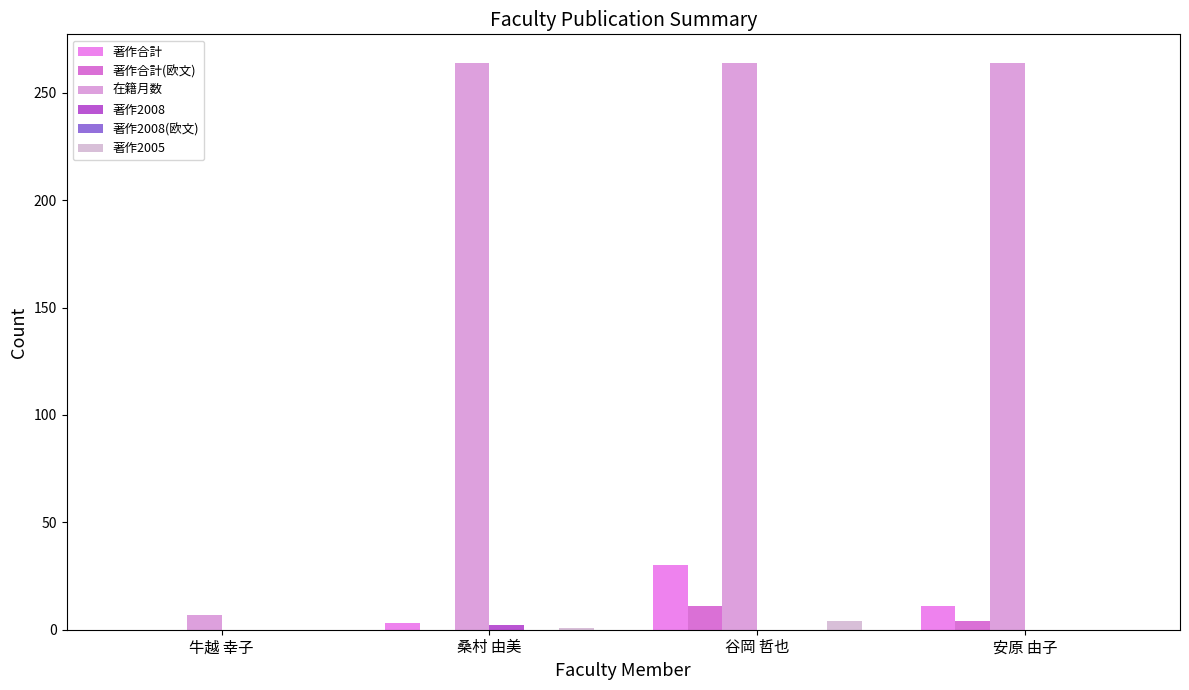

How many categories are shown in the chart?

4